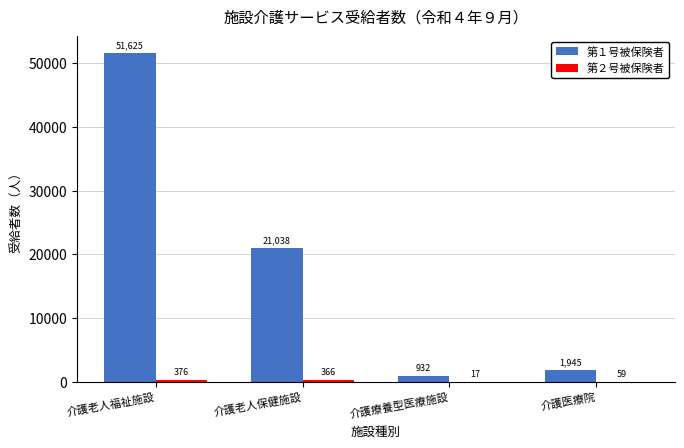

The value of 第１号被保険者 at 介護老人福祉施設 is 33233. True or false?

False